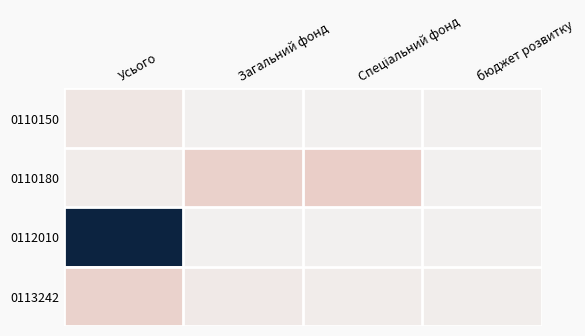

What is the greatest value displayed?

1.0